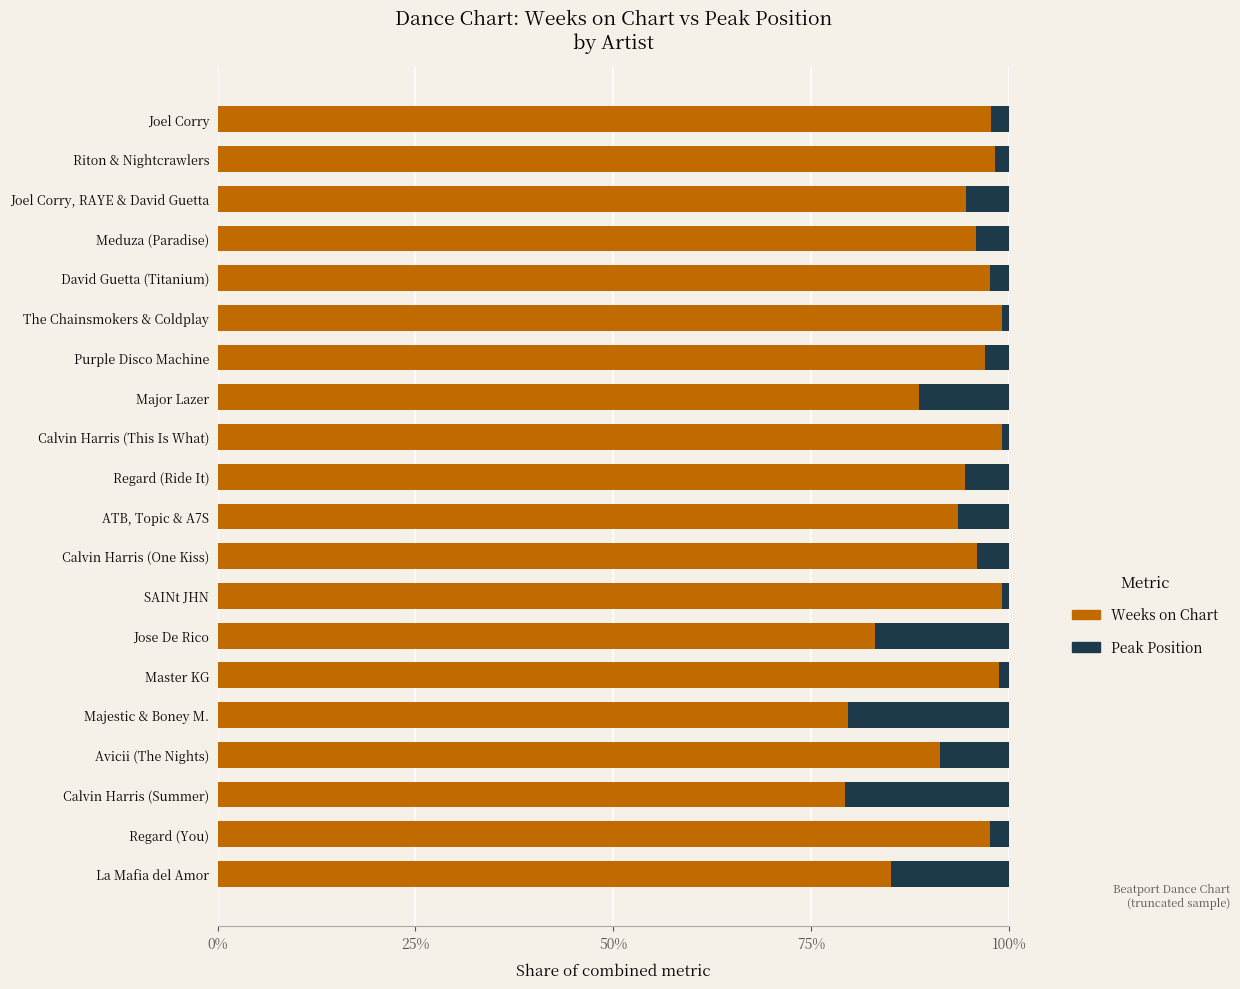

What is the average value of the Weeks on Chart series?

93.3